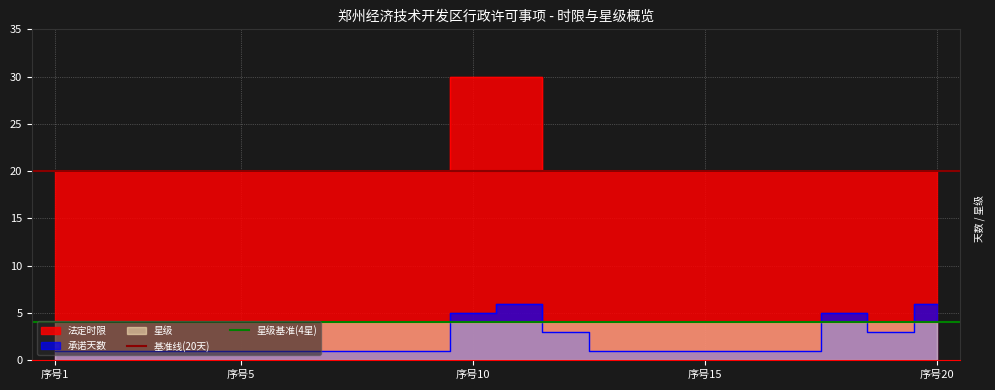

Does the chart display data point markers on the line(s)?

No